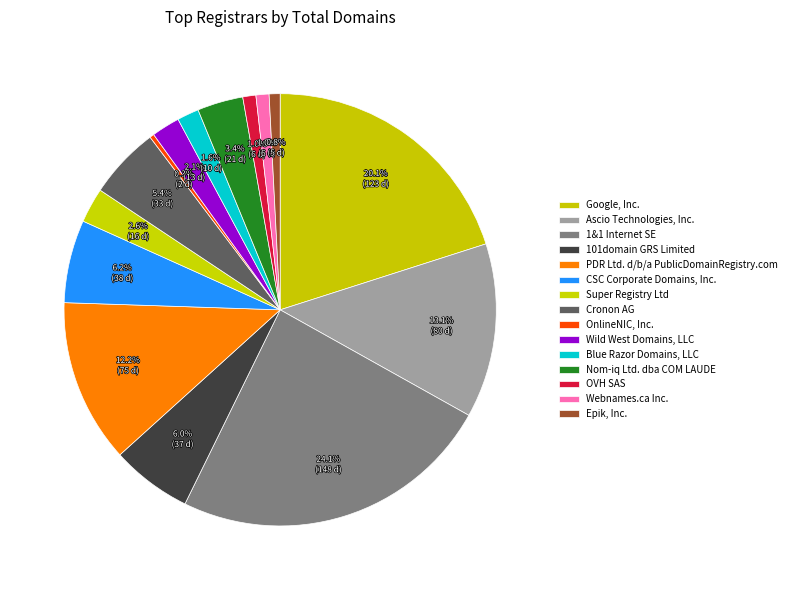

Is there a majority slice in this chart?

No